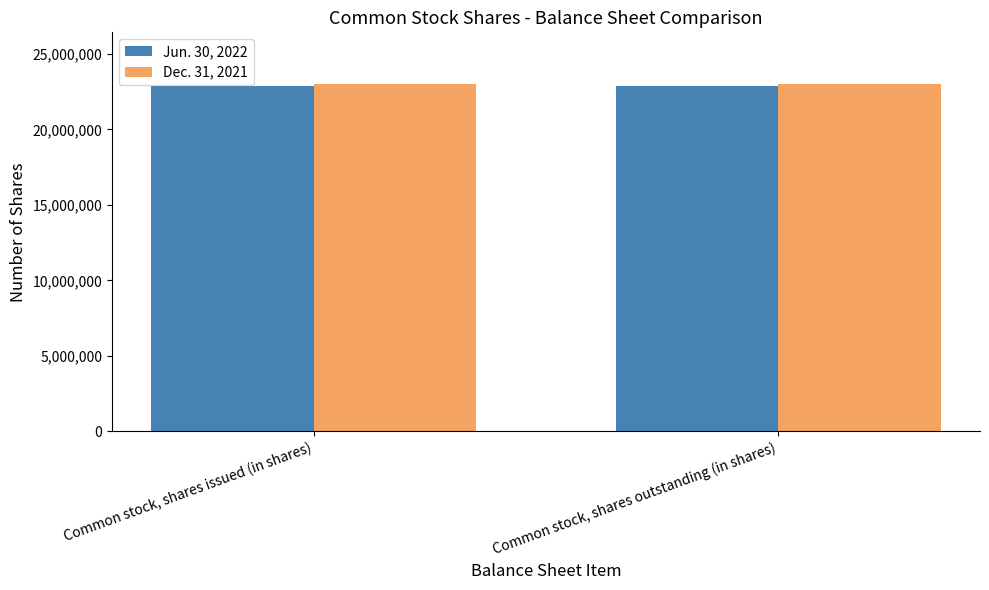

List the series in order of their overall mean, lowest first.

Jun. 30, 2022, Dec. 31, 2021